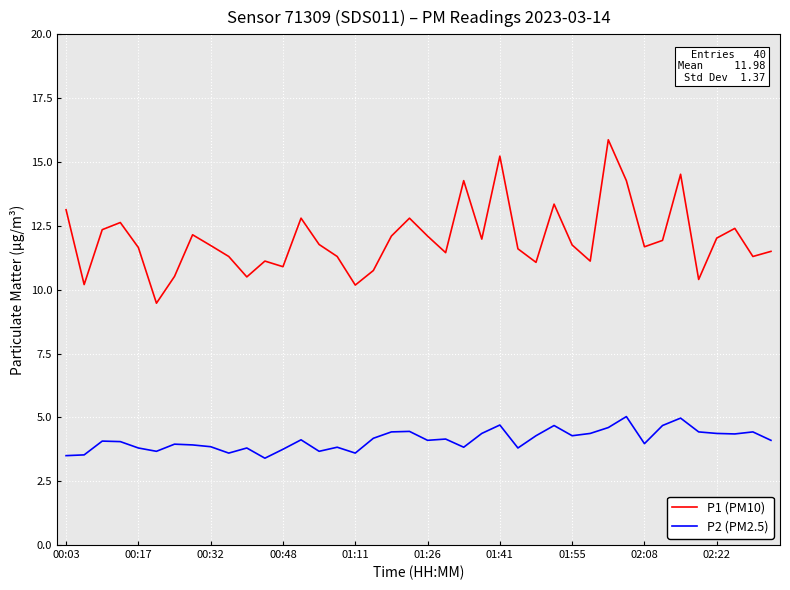

In P1 (PM10), how many points are lower than both neighbors (excluding endpoints)?

12